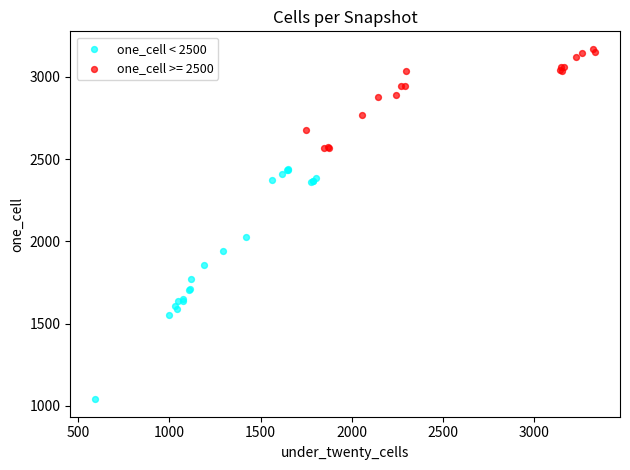

Which series has the largest Y range (max minus min)?

one_cell < 2500